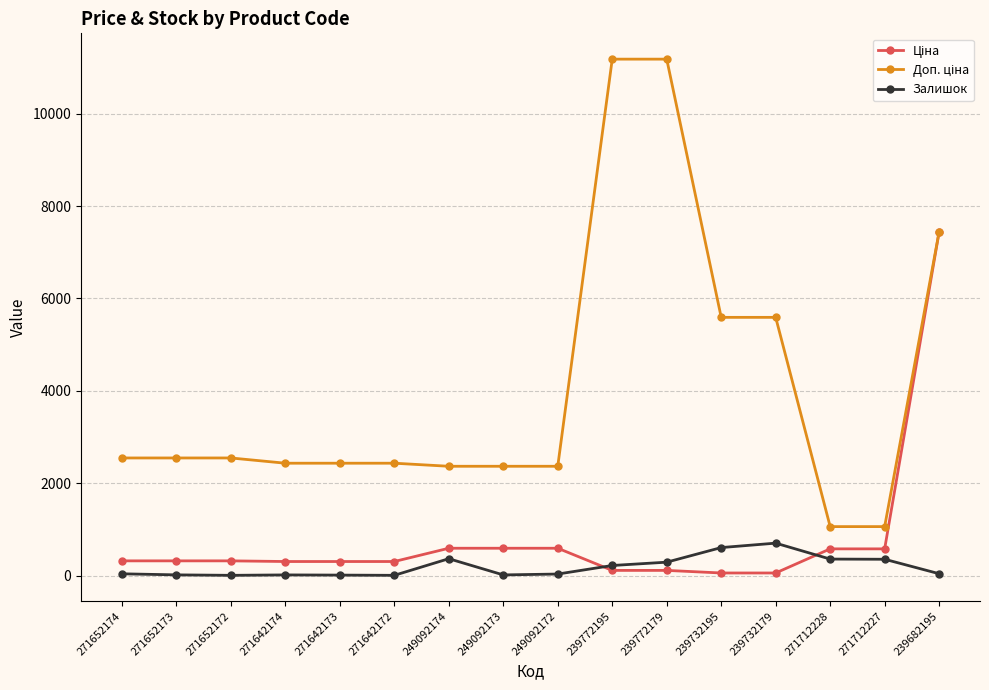

True or false: Залишок has a value of 5.0 at 271642172.

True